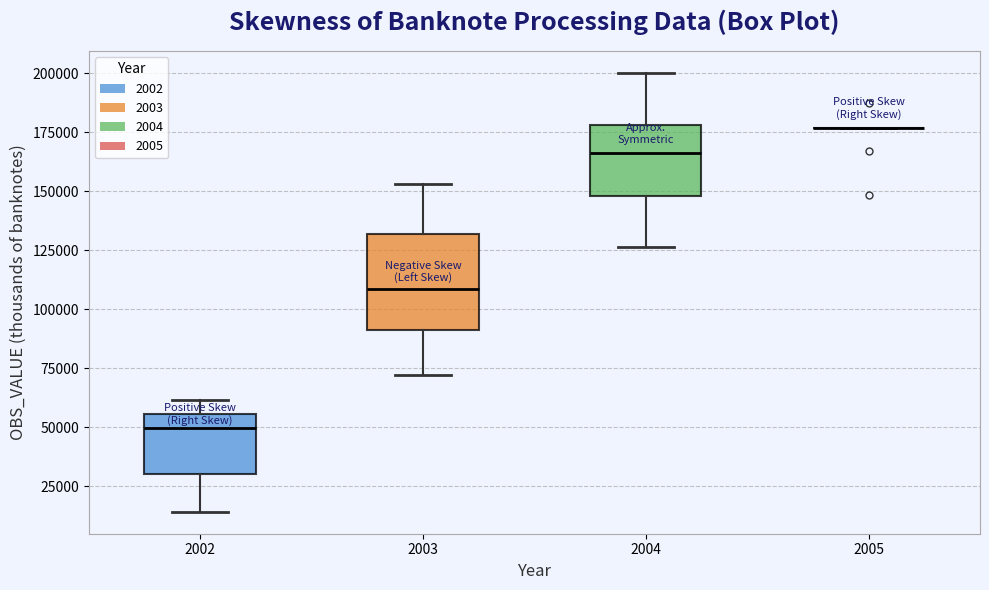

Reading left to right, transcribe this box plot: for each box, give where its median line is, the range the box spans, and where its two whiskers end, as read against the y-axis. The values are not printed on the chart, so give them approximately, as read against the axis.

2002: median 50000, box 30000 to 55000, whiskers 15000 to 60000
2003: median 110000, box 90000 to 130000, whiskers 70000 to 155000
2004: median 165000, box 150000 to 180000, whiskers 125000 to 200000
2005: box collapsed to a line at 175000, whiskers 175000 to 175000